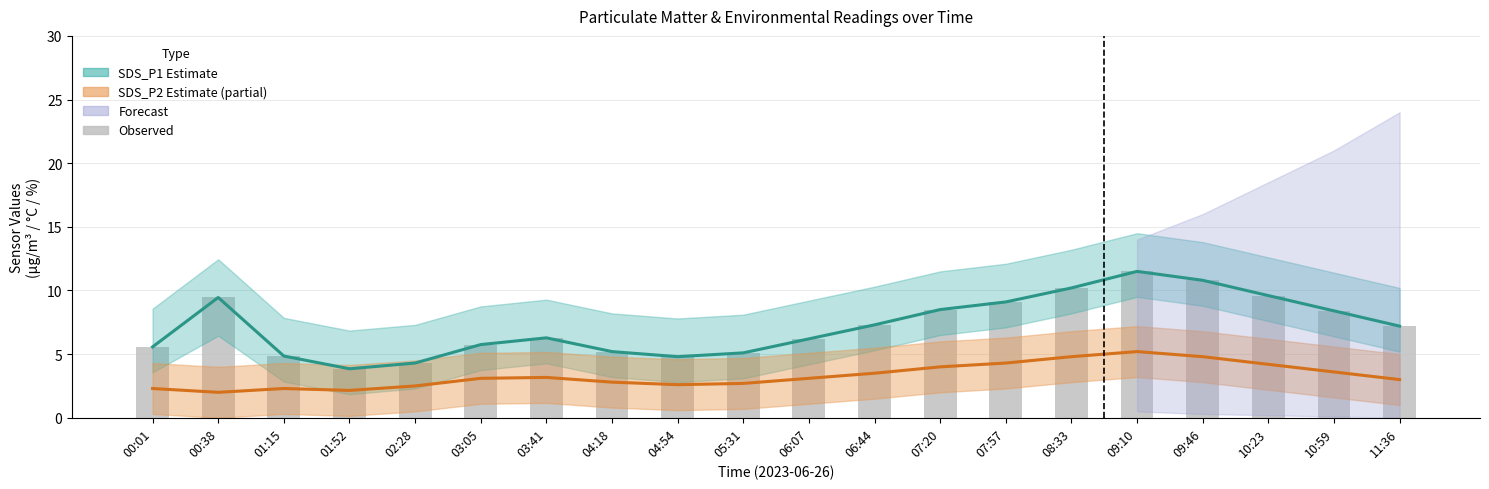

What is the lowest value of the SDS_P1 Estimate series?

3.9